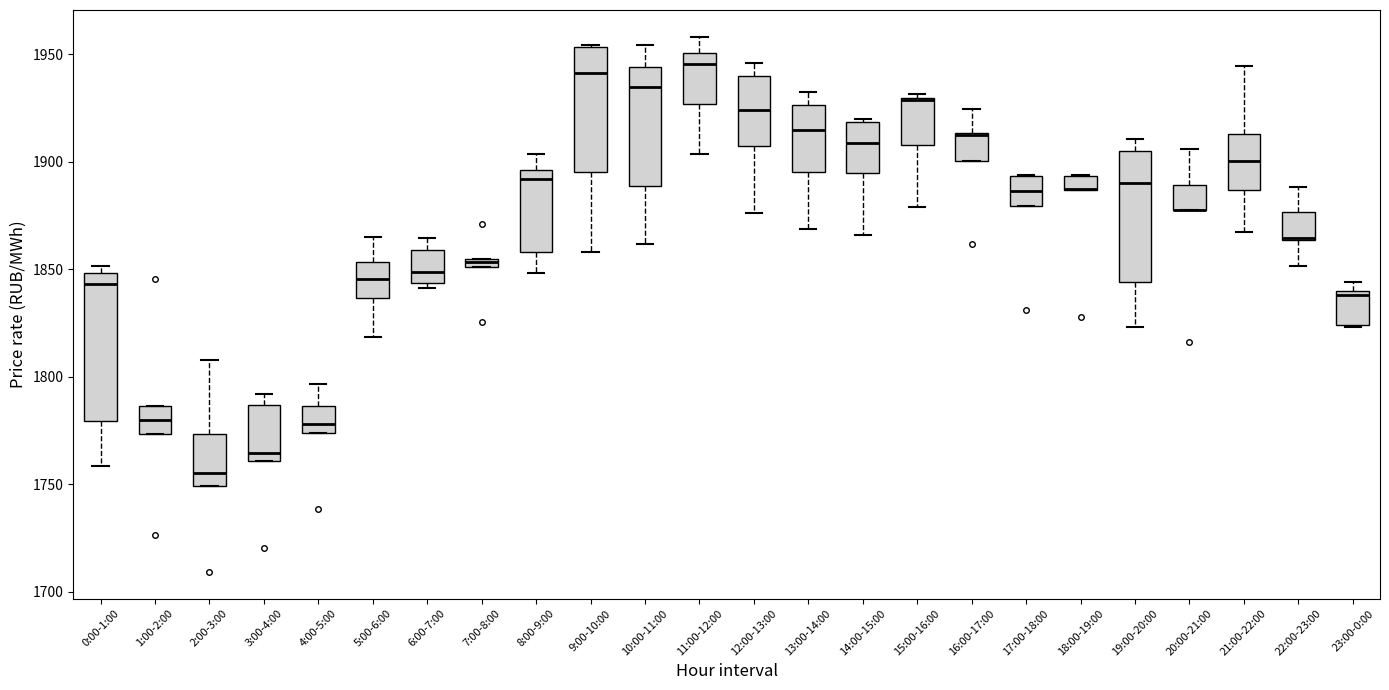

Where does the median line of the box for 1:00-2:00 sit on the y-axis? The values are not printed on the chart, so give them approximately, as read against the axis.

1780